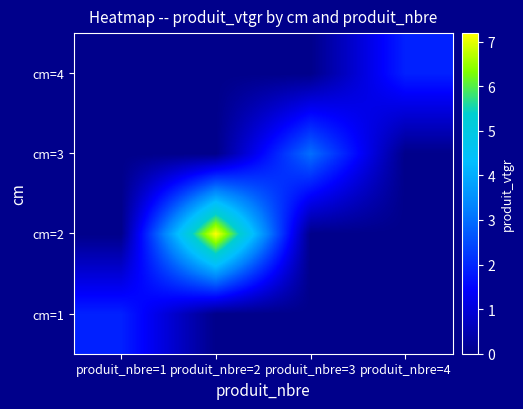

Reading left to right, what are all the values shown in this chart?

cm=1: produit_nbre=1=1.9	produit_nbre=2=0.0	produit_nbre=3=0.0	produit_nbre=4=0.0
cm=2: produit_nbre=1=0.0	produit_nbre=2=7.2	produit_nbre=3=0.0	produit_nbre=4=0.0
cm=3: produit_nbre=1=0.0	produit_nbre=2=0.0	produit_nbre=3=3.0	produit_nbre=4=0.0
cm=4: produit_nbre=1=0.0	produit_nbre=2=0.0	produit_nbre=3=0.0	produit_nbre=4=1.9